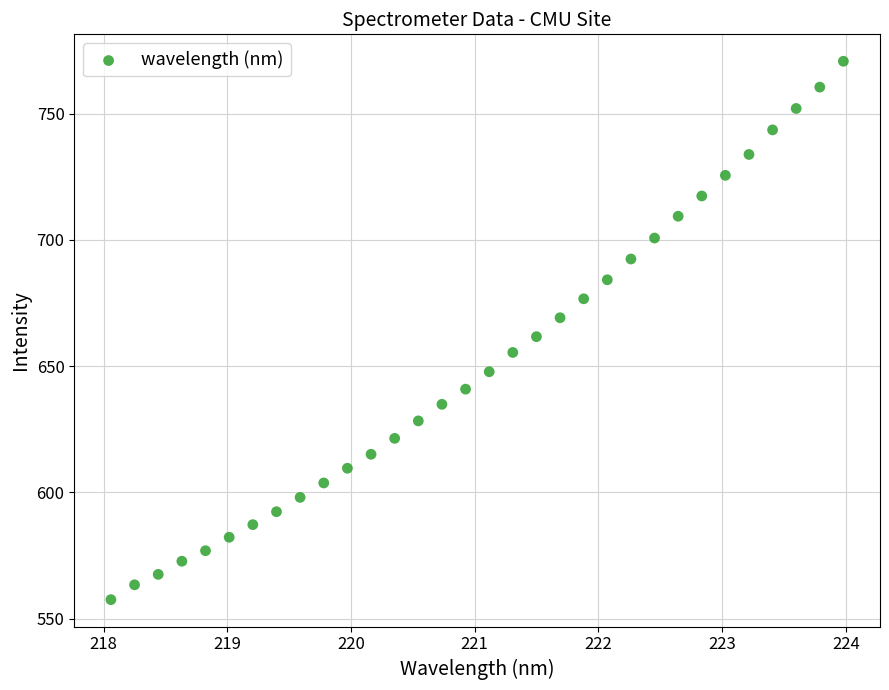

What is the range of X values (max minus min)?

5.9